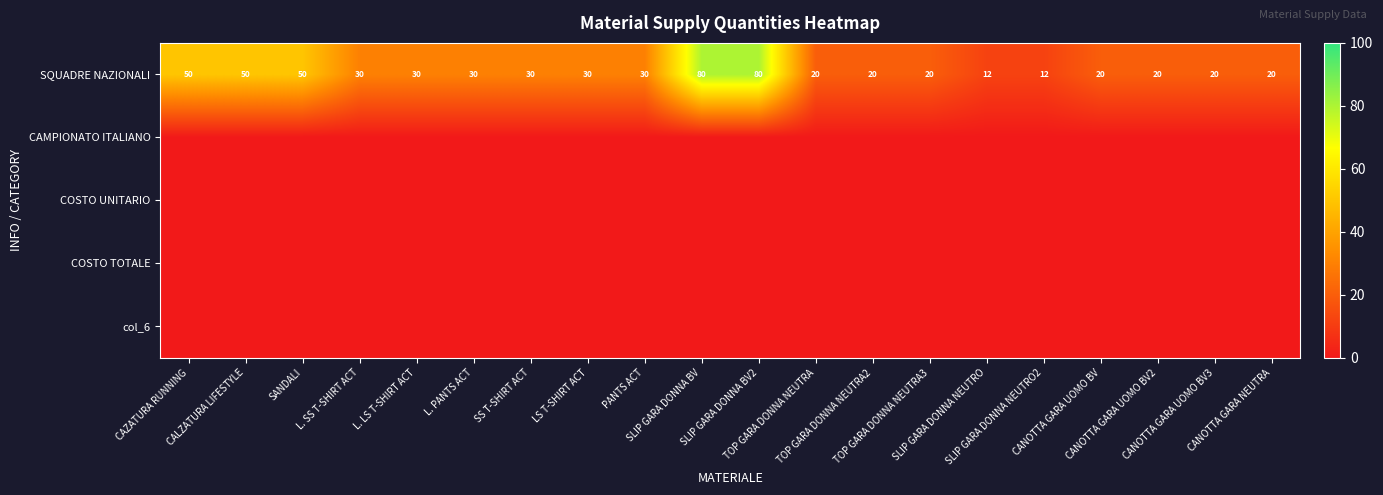

What is the highest value of the SQUADRE NAZIONALI series?

80